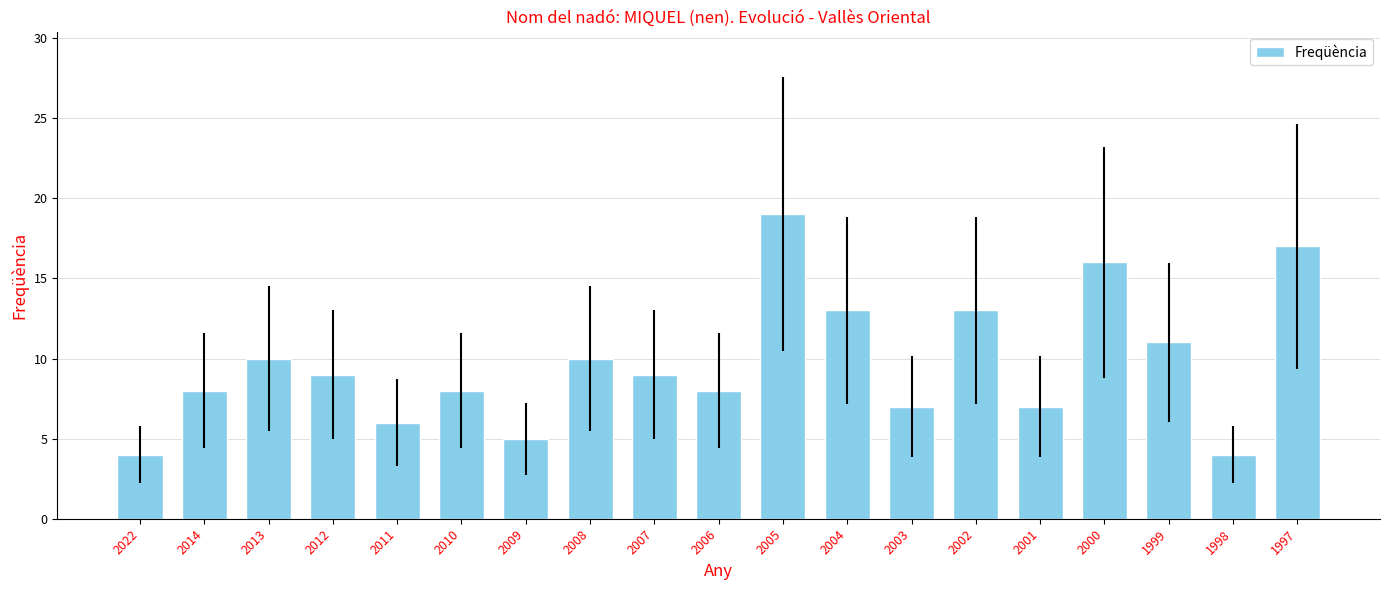

Between 2004 and 2011, which is larger?

2004